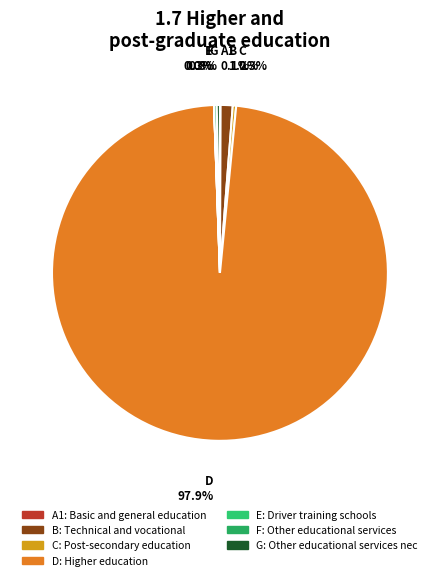

To the nearest percent, what is the difference between the largest and smallest slice percentages?

98%